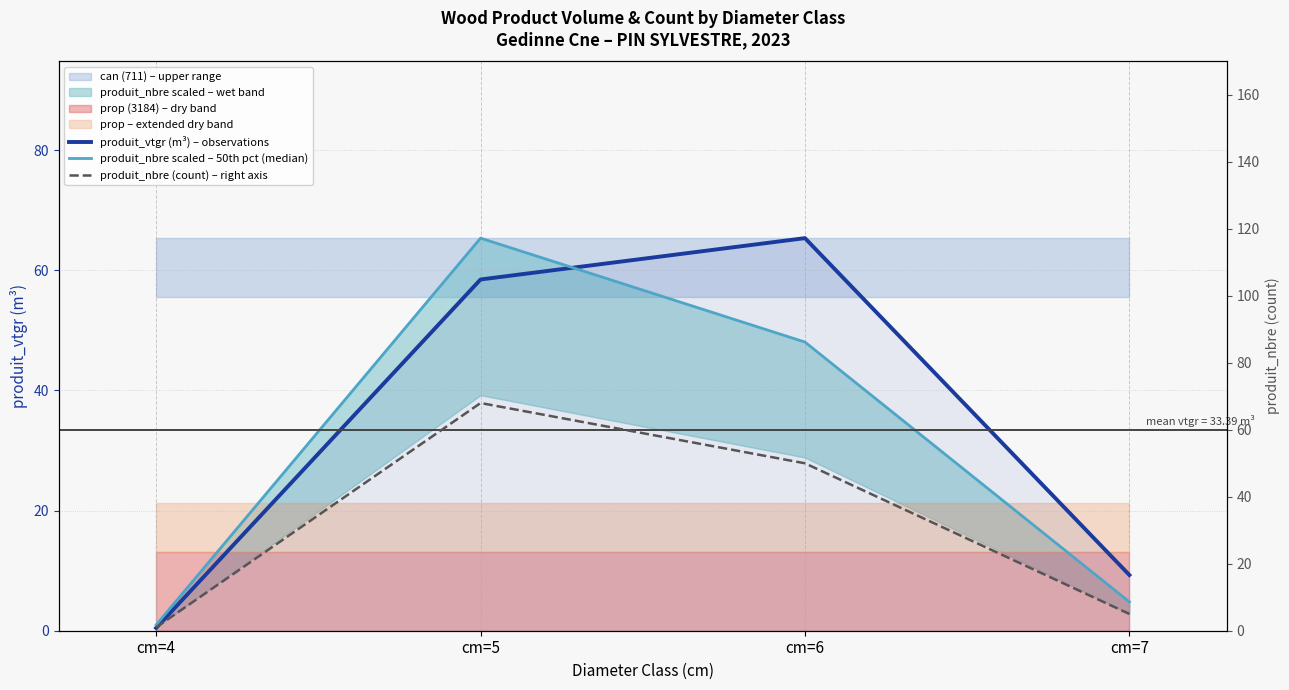

How many lines are shown in the chart?

3